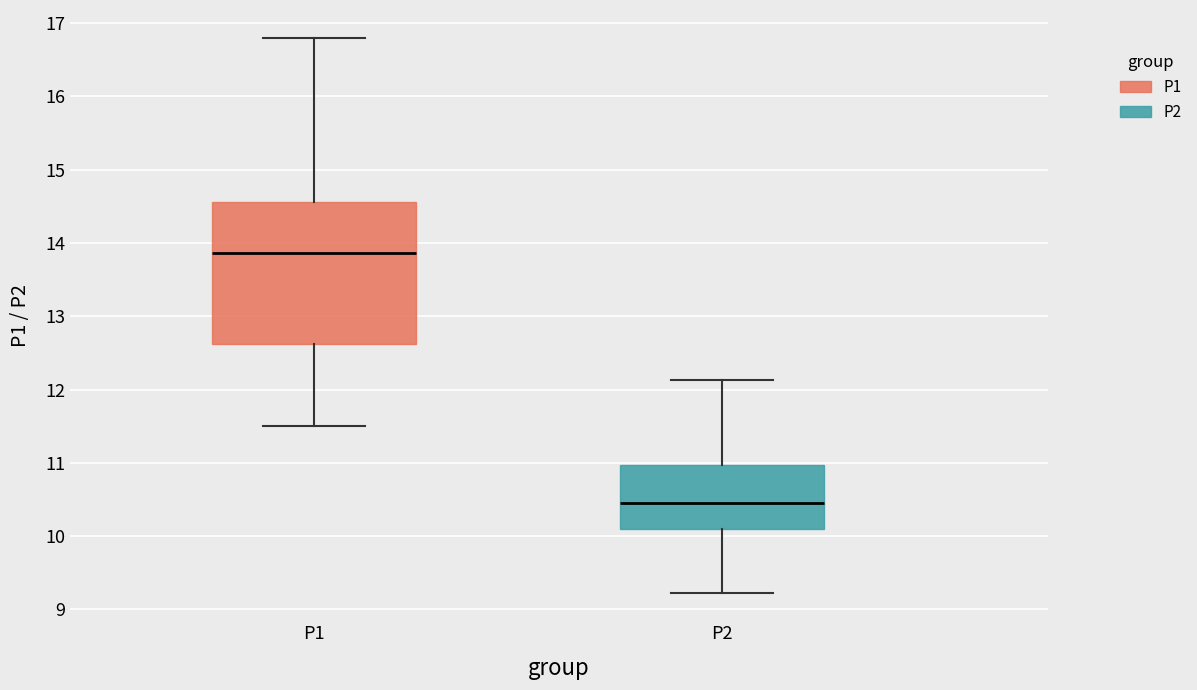

Which box has the highest median line?

P1